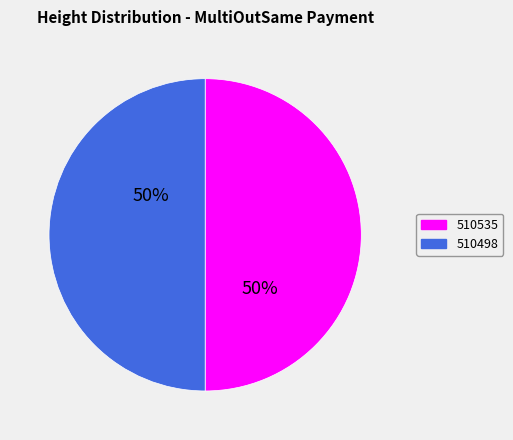

Count the number of slices in the pie.

2